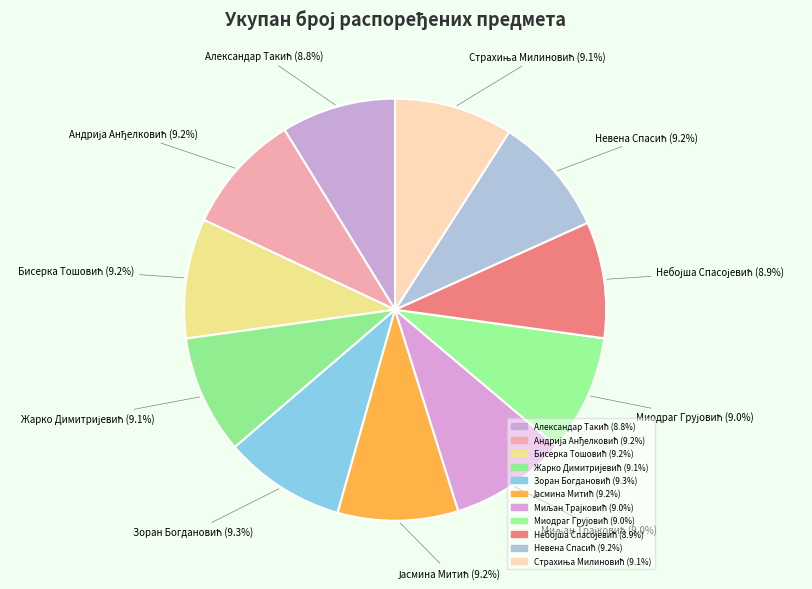

Which category has the smallest portion of the pie?

Александар Такић